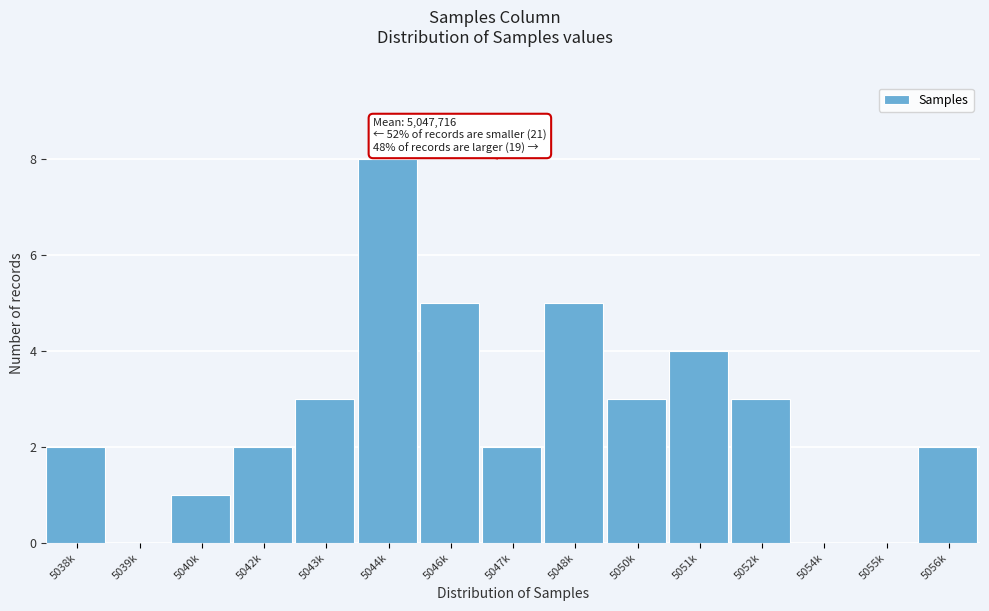

Reading right to left, transcribe all the data shown in this chart.

5056k=2	5055k=0	5054k=0	5052k=3	5051k=4	5050k=3	5048k=5	5047k=2	5046k=5	5044k=8	5043k=3	5042k=2	5040k=1	5039k=0	5038k=2